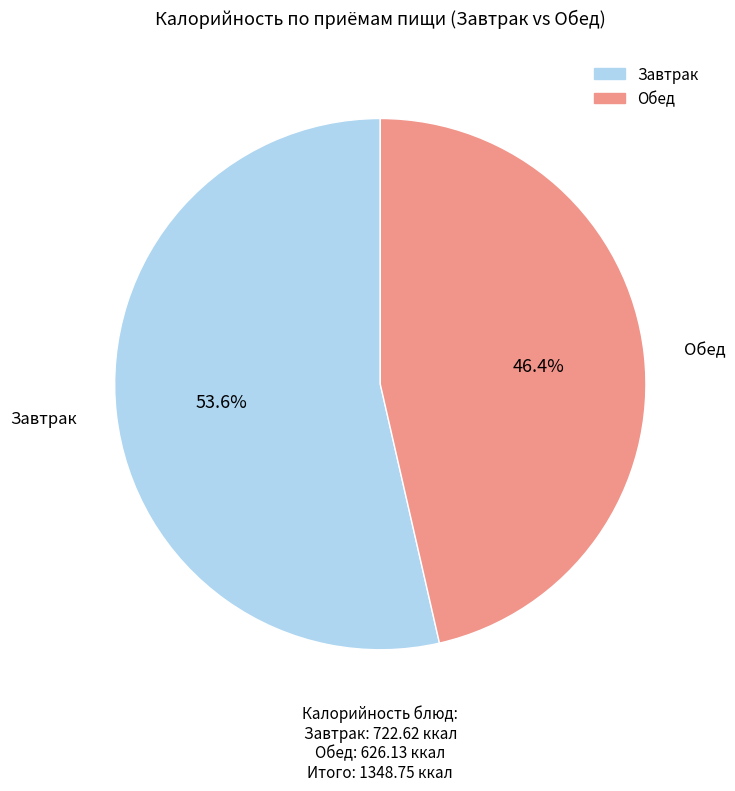

Is there a majority slice in this chart?

Yes